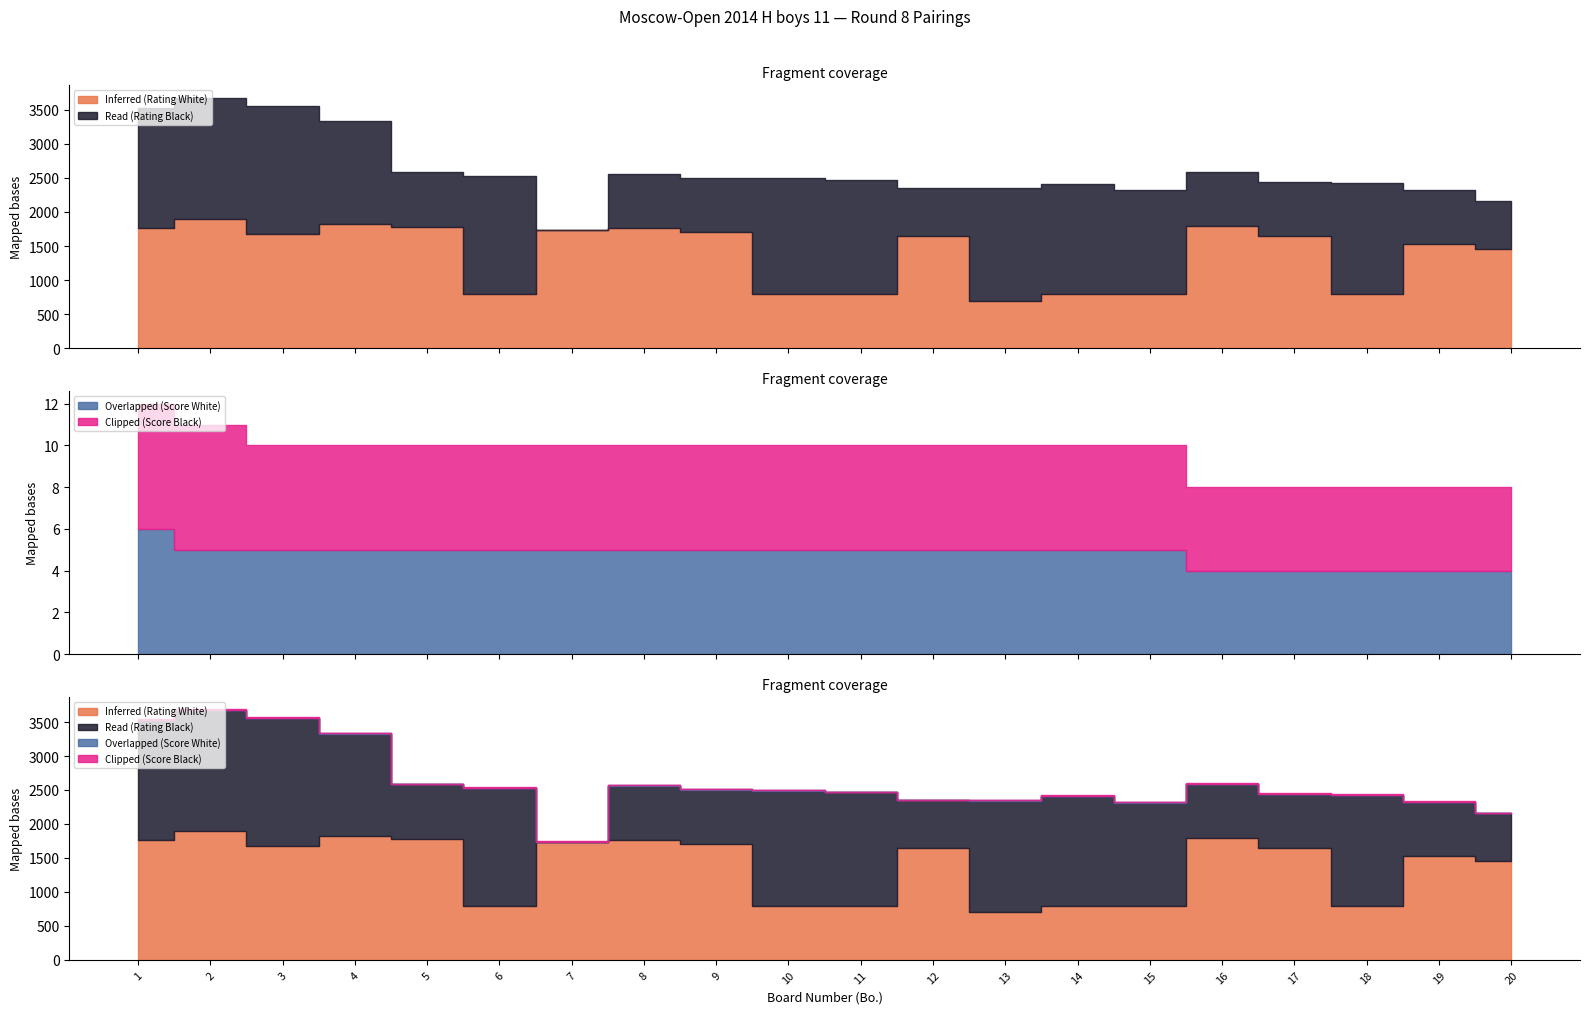

What is the sum of all Read (Rating Black) values?

24612